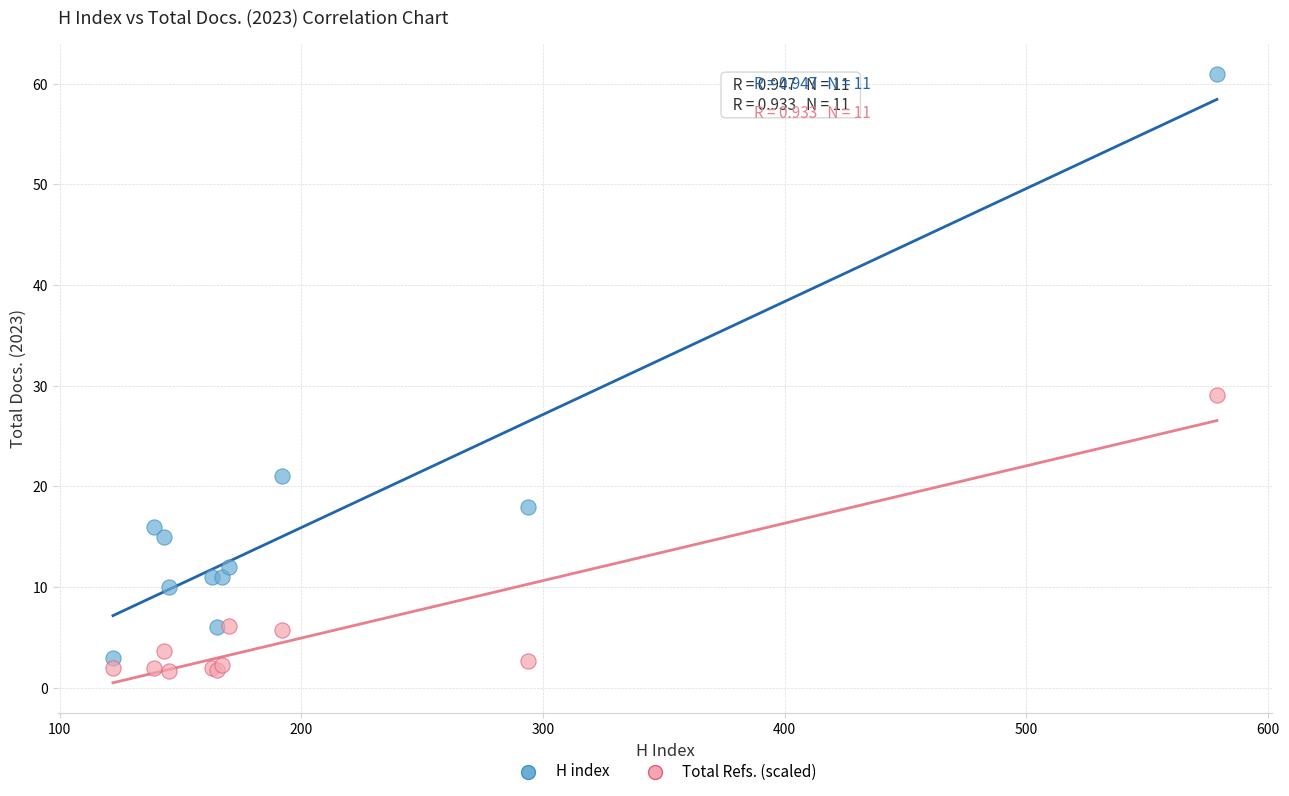

Which series contains the highest Y value?

H index